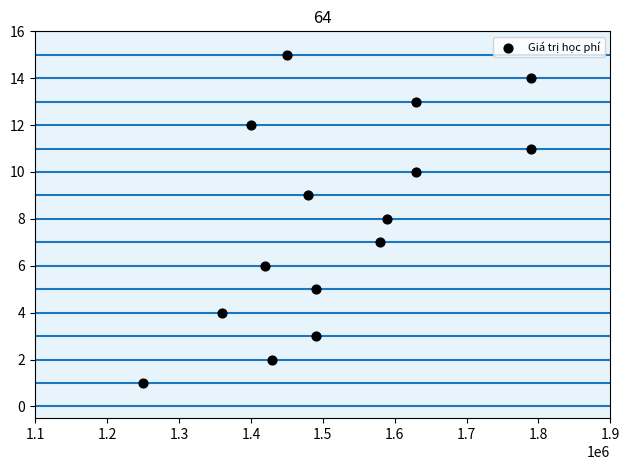

What is the range of X values (max minus min)?

540000